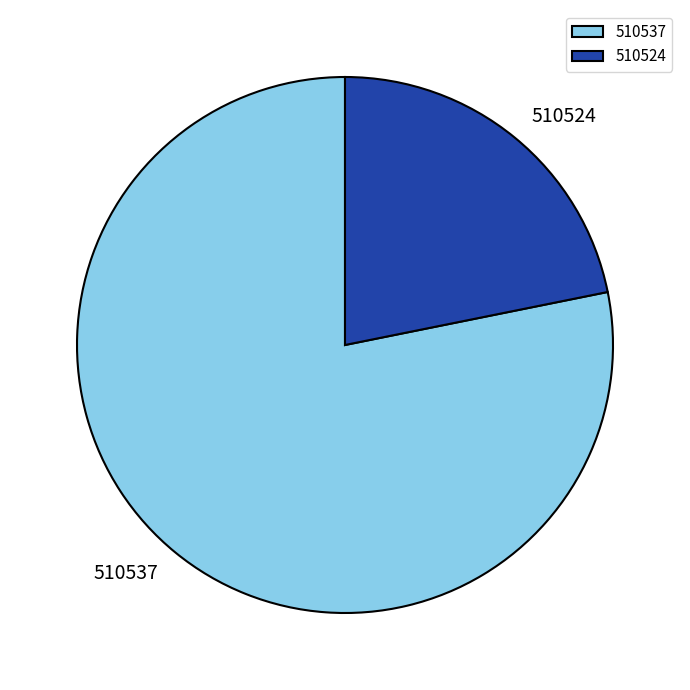

Is there a majority slice in this chart?

Yes